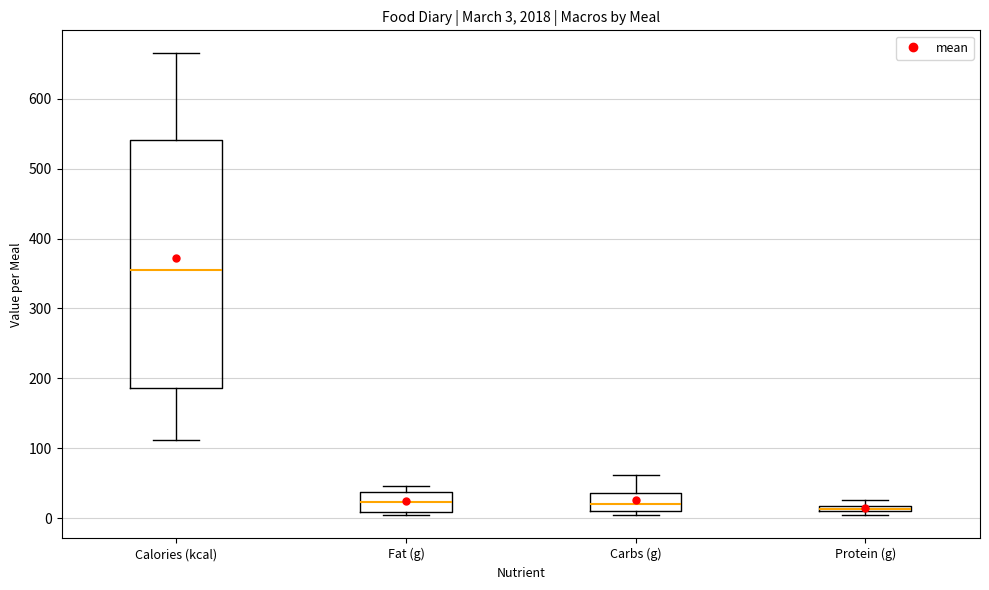

Which box is the tallest, from its lower edge to its upper edge?

Calories (kcal)